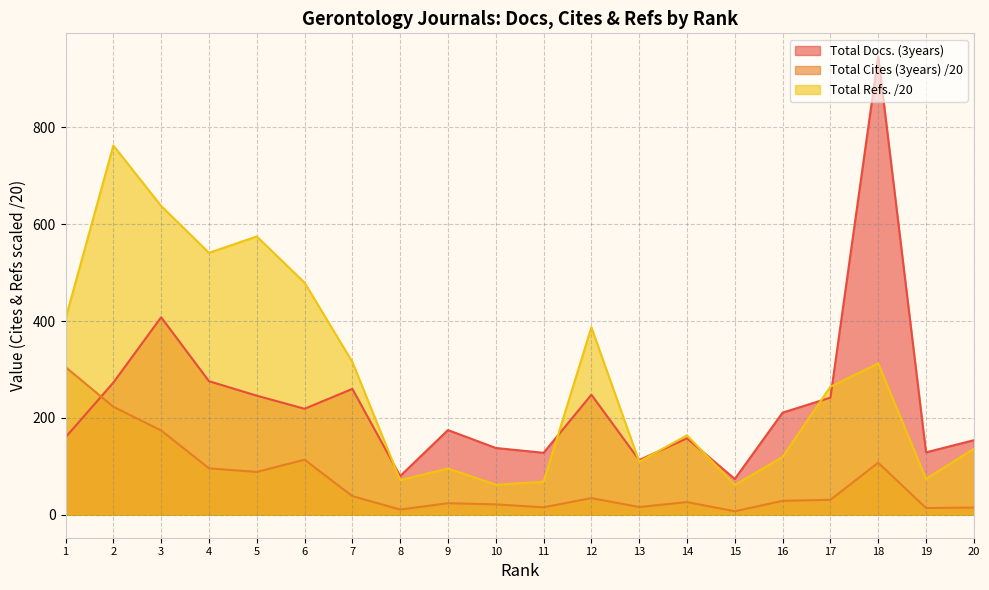

How many times do Total Refs. and Total Docs. (3years) cross each other?

7